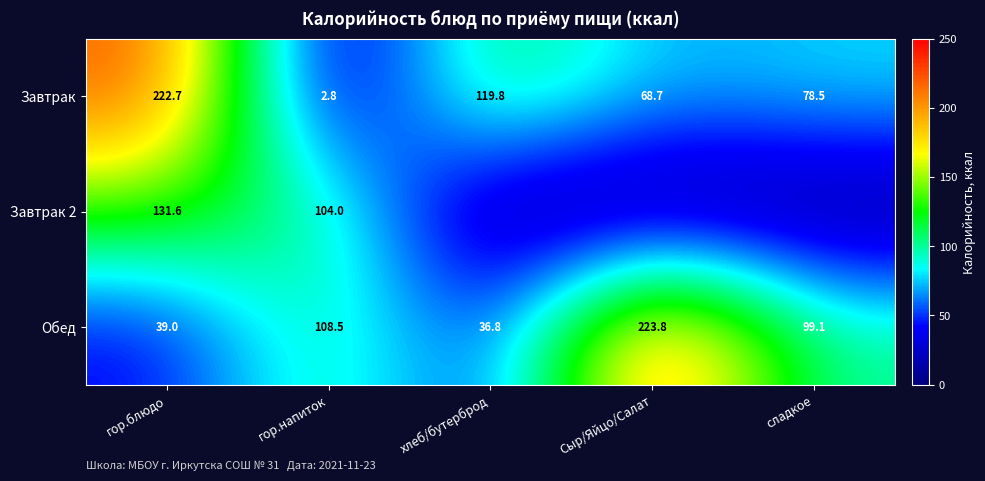

What is the sum of the Обед values at гор.блюдо and Сыр/Яйцо/Салат?

262.8